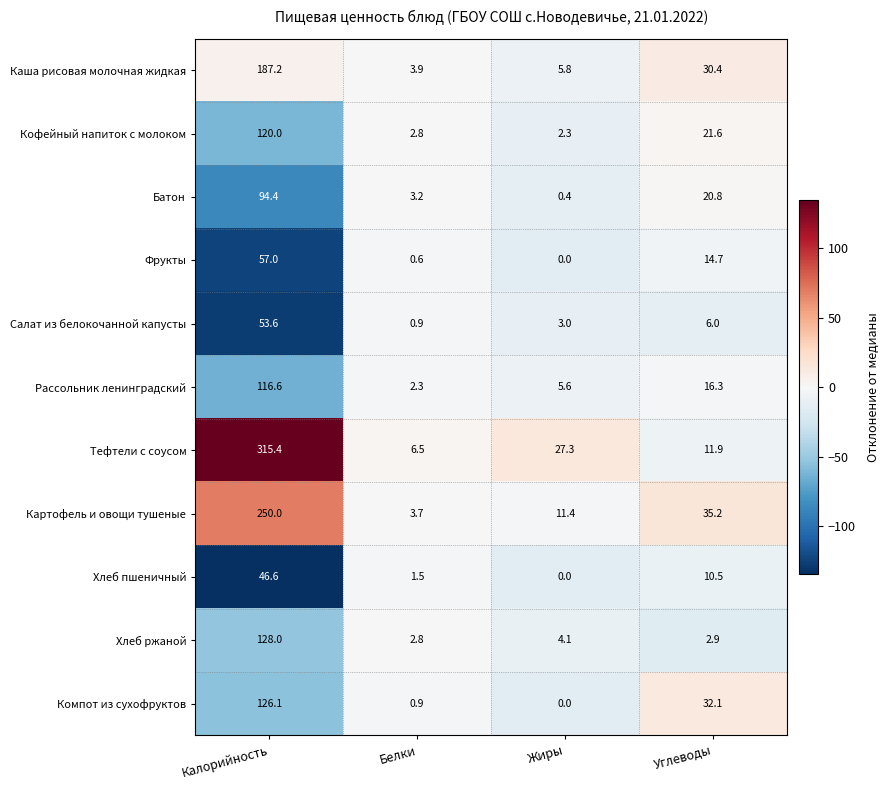

At which category is the sum across all series the highest?

Калорийность